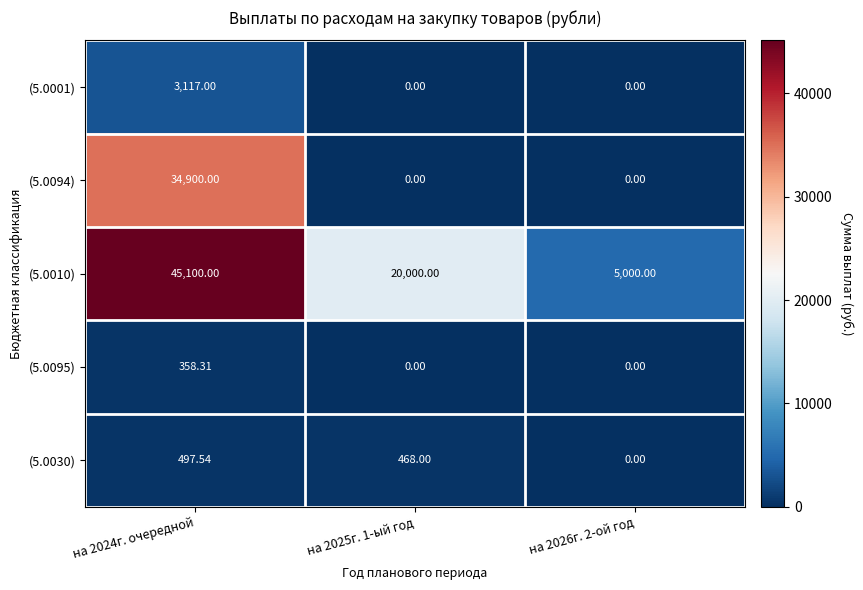

How many distinct data groups are displayed?

5